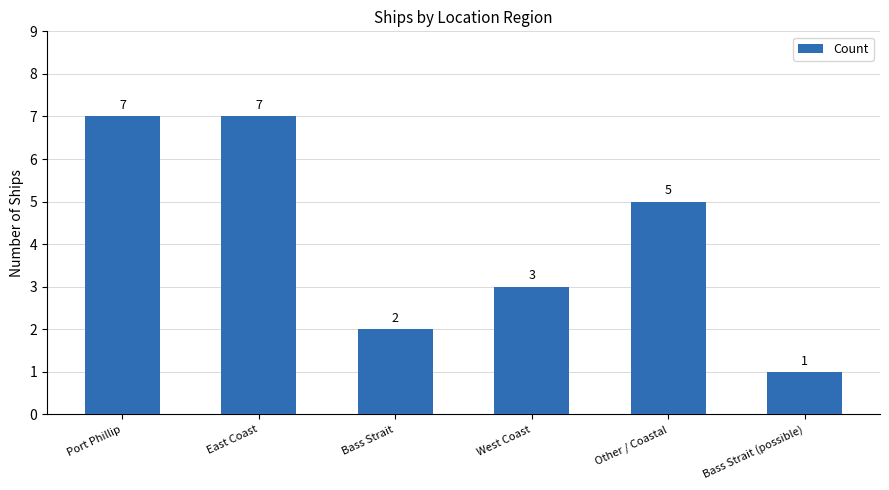

Does the chart contain stacked bars?

No